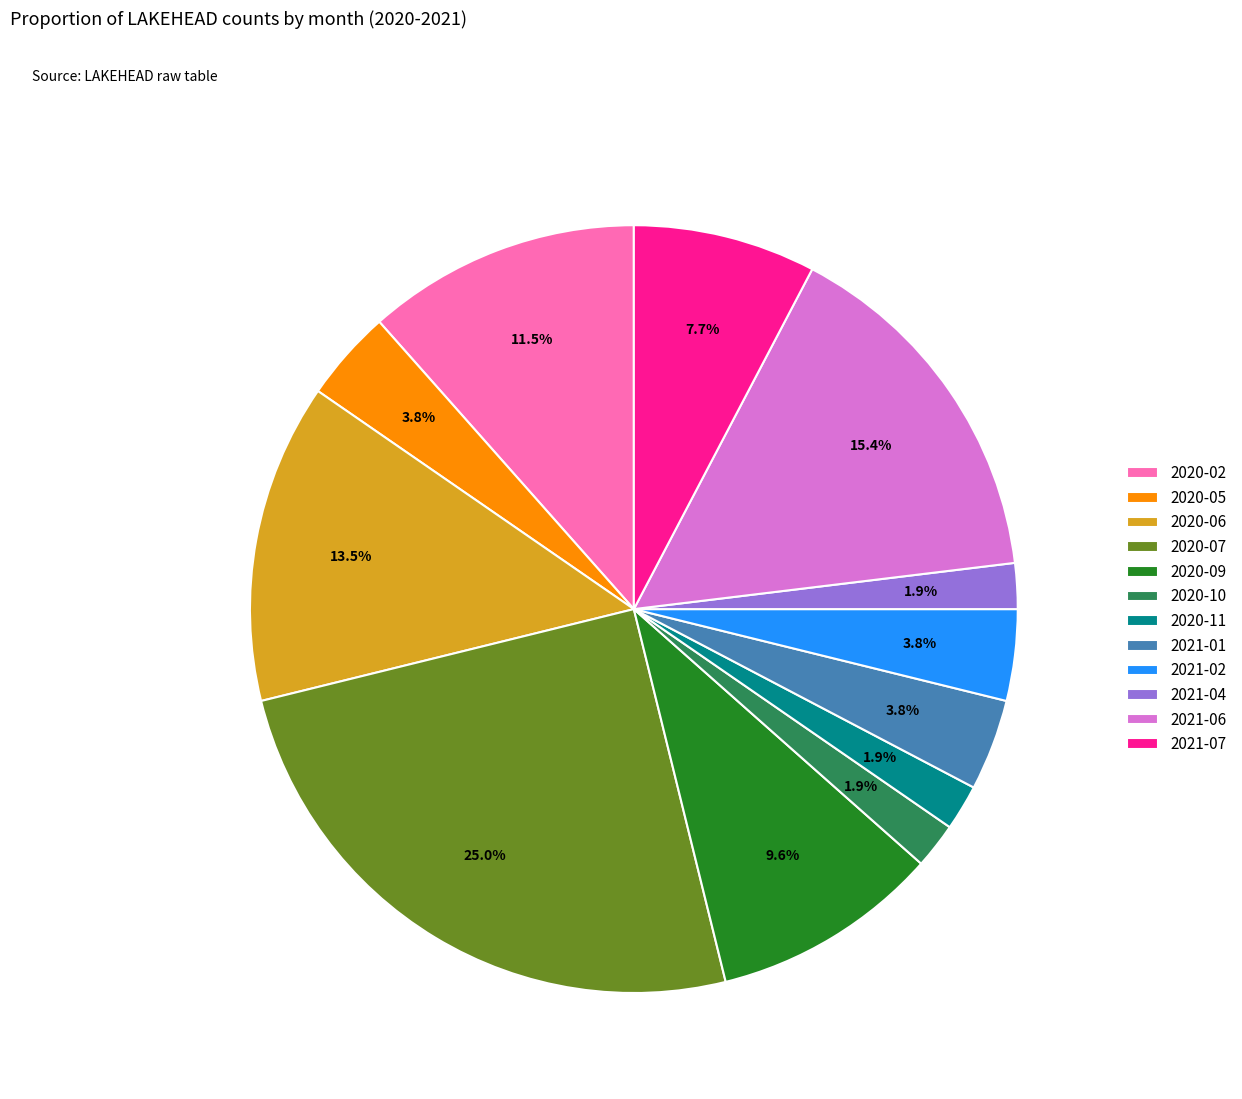

Is 2021-06 the majority of the pie?

No